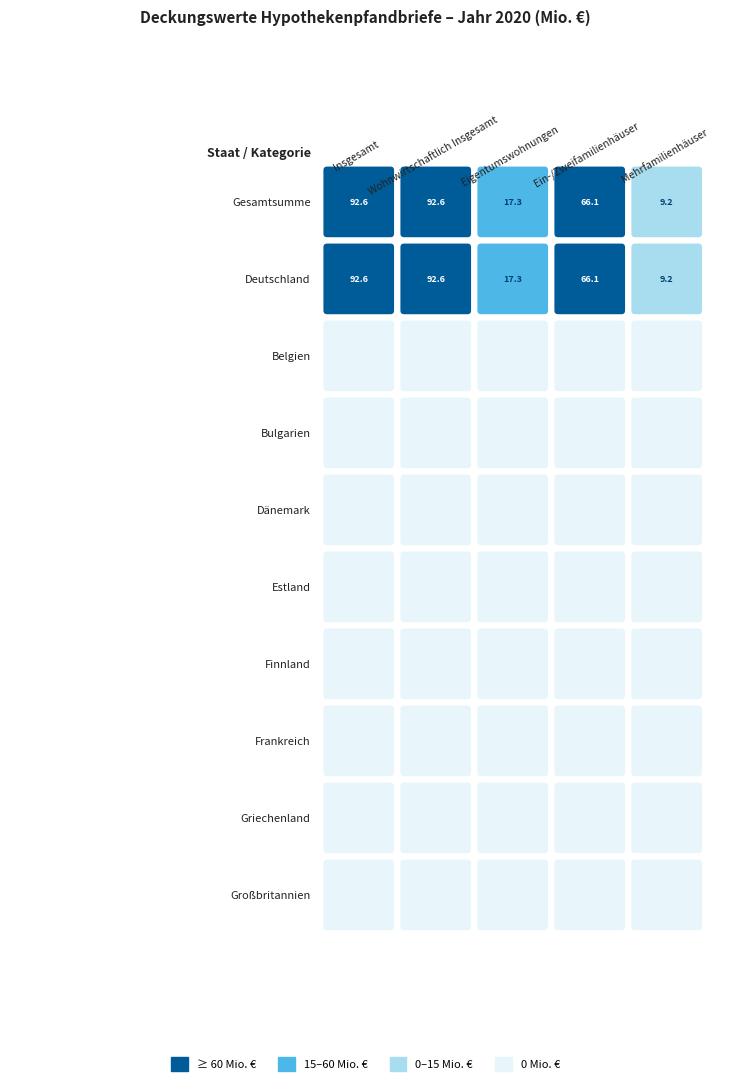

Rank the series by their maximum value, from highest to lowest.

Gesamtsumme, Deutschland, Belgien, Bulgarien, Dänemark, Estland, Finnland, Frankreich, Griechenland, Großbritannien